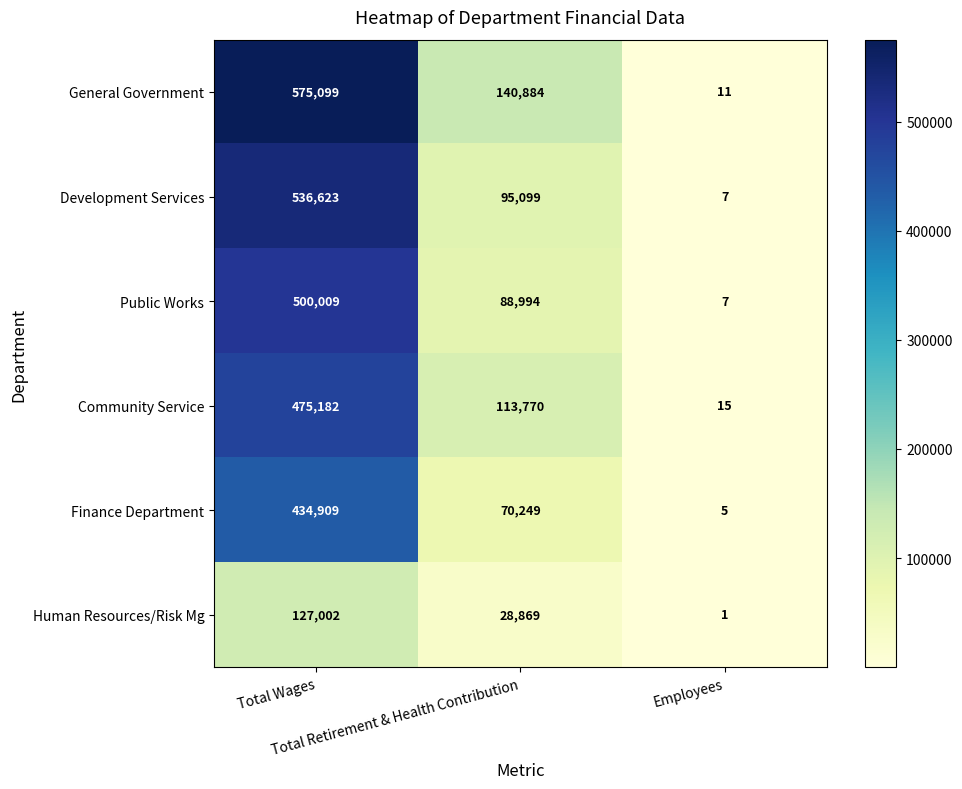

Which series has the largest total across all categories?

General Government